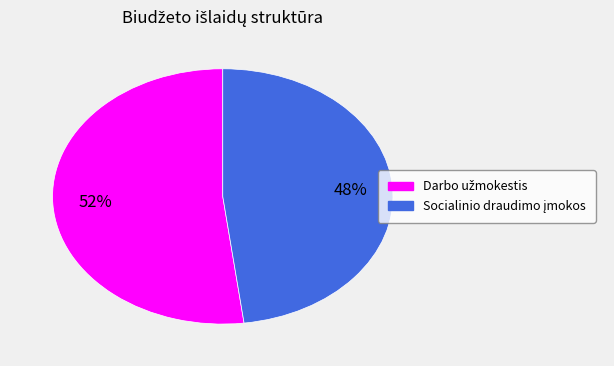

Is there any slice that represents more than half of the pie?

Yes